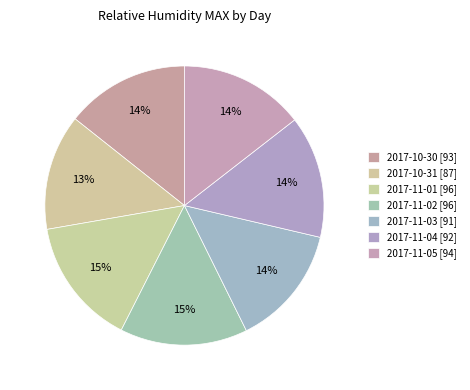

How many segments does this pie chart have?

7